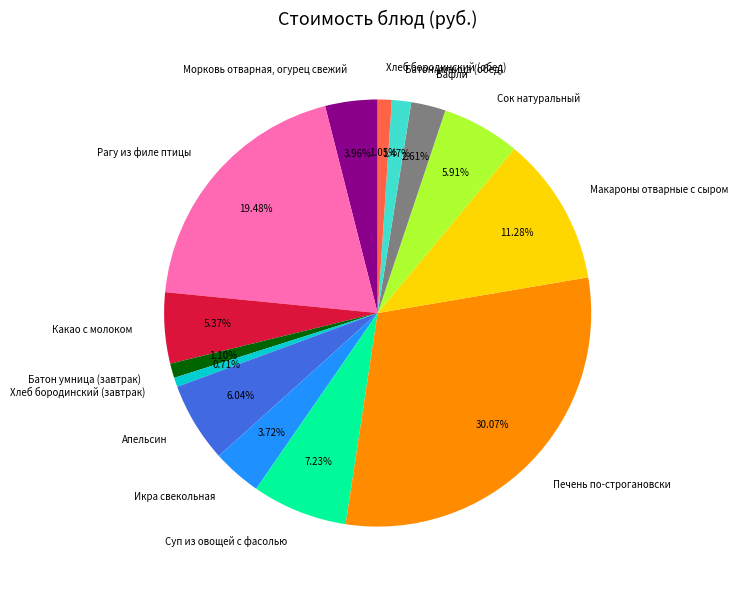

To the nearest percent, what percentage of the pie is Печень по-строгановски?

30%